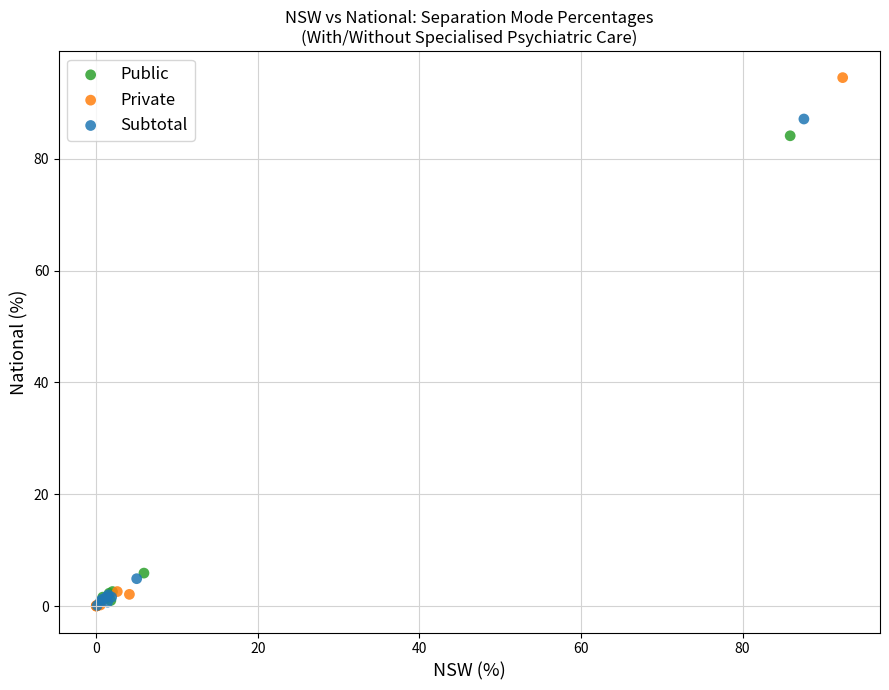

Which series reaches the maximum Y coordinate?

Private